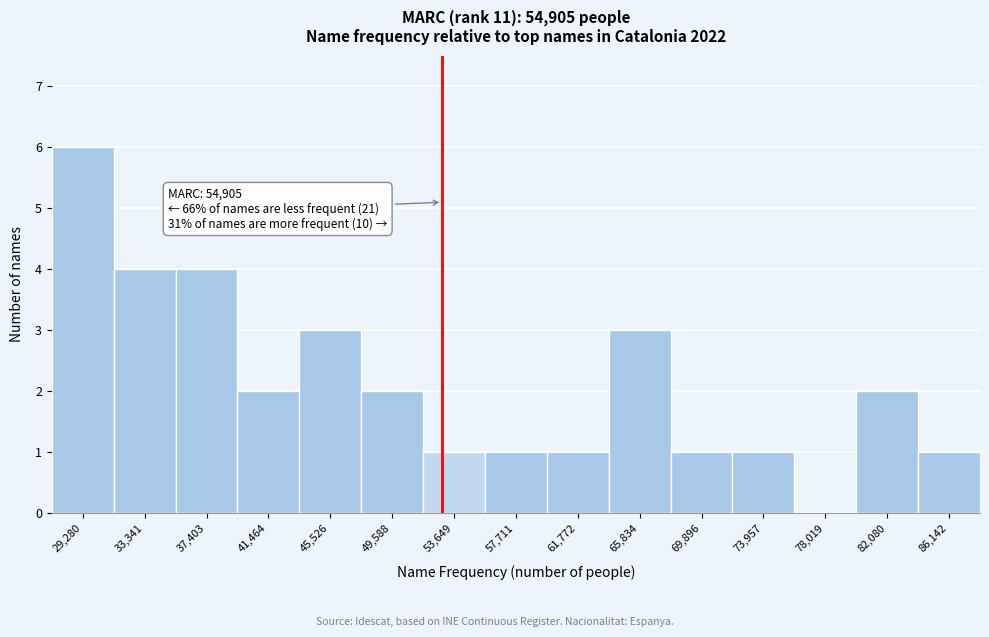

Reading left to right, transcribe all the data shown in this chart.

29,280=6	33,341=4	37,403=4	41,464=2	45,526=3	49,588=2	53,649=1	57,711=1	61,772=1	65,834=3	69,896=1	73,957=1	78,019=0	82,080=2	86,142=1